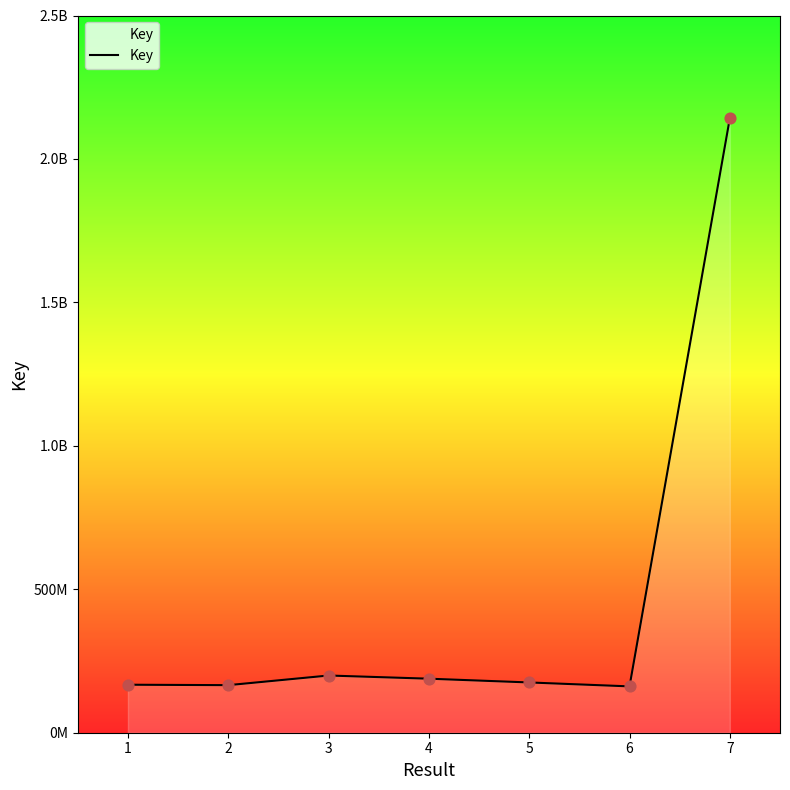

What is the change in value from 2 to 7?

+1976302541